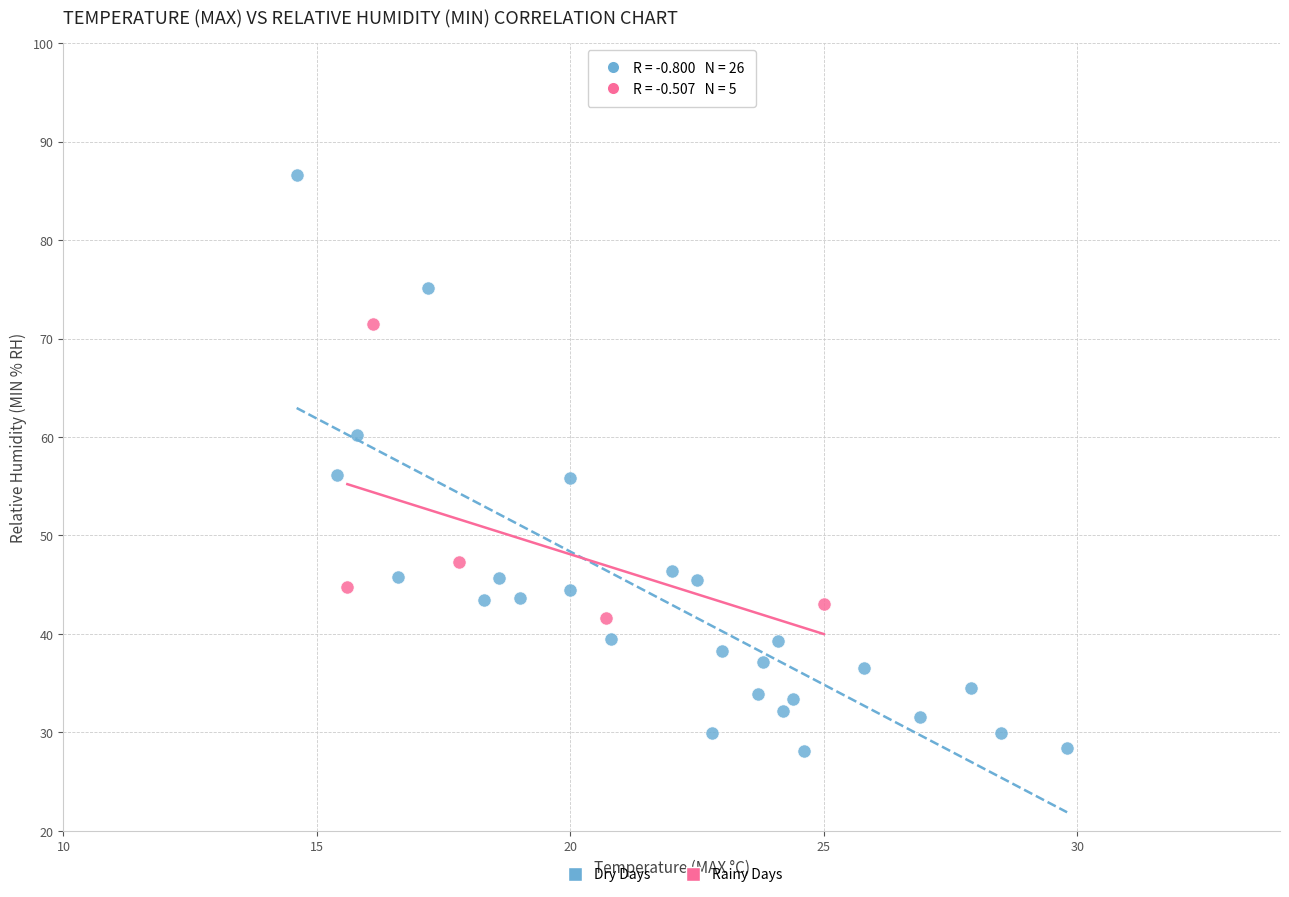

What are all the series names shown in the legend?

Dry Days, Rainy Days